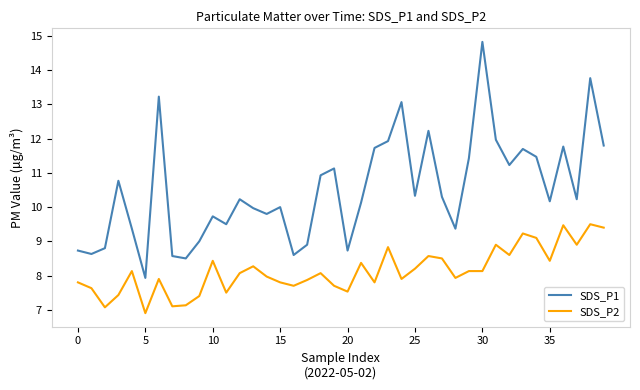

Rank the series by their average value, from lowest to highest.

SDS_P2, SDS_P1